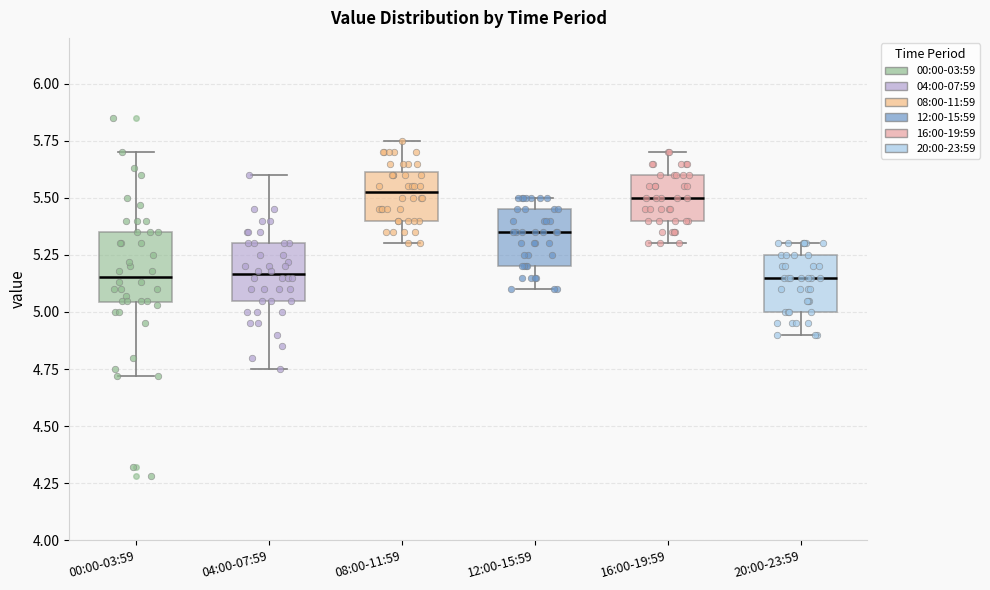

Which box is the tallest, from its lower edge to its upper edge?

00:00-03:59